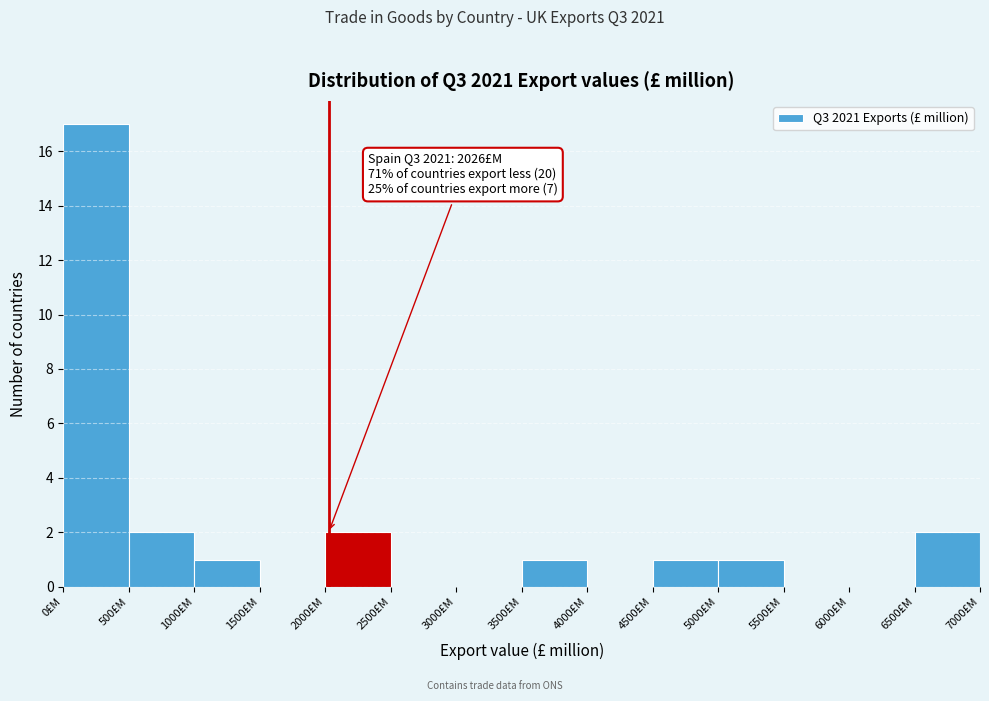

Over which range of the x-axis is the bar tallest?

0 to 500